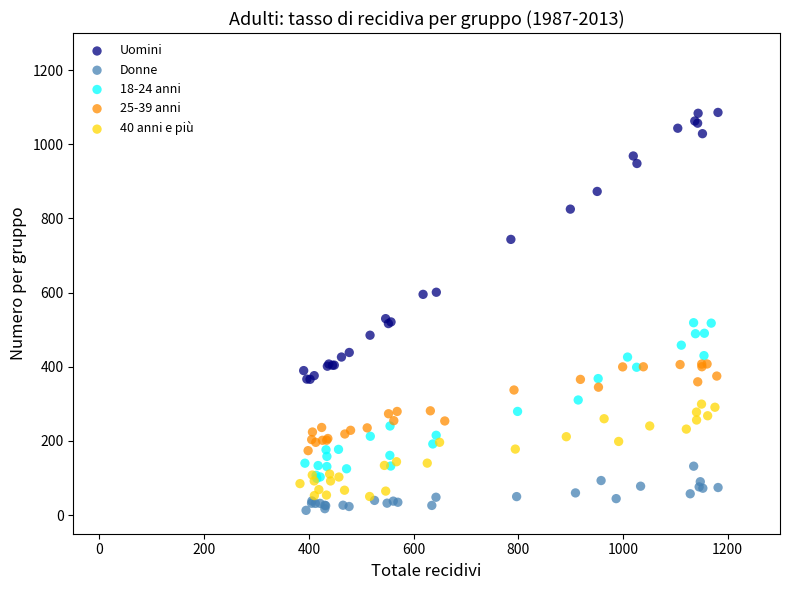

Which series reaches the maximum Y coordinate?

Uomini